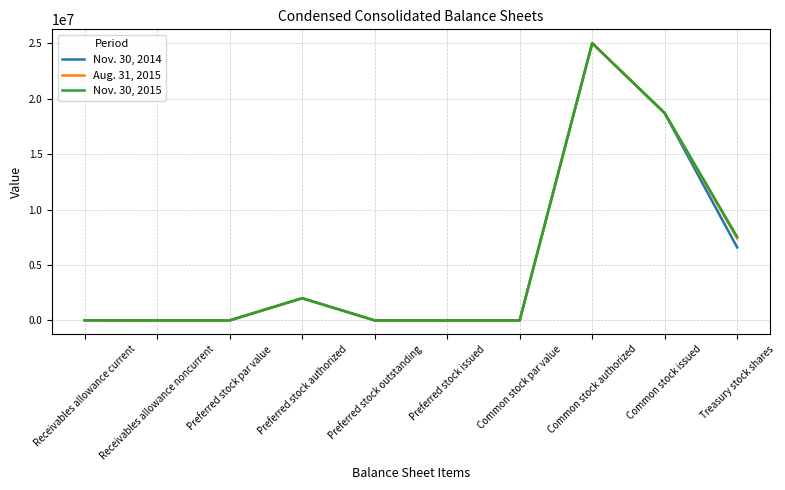

List the series in order of their overall mean, highest first.

Nov. 30, 2015, Aug. 31, 2015, Nov. 30, 2014